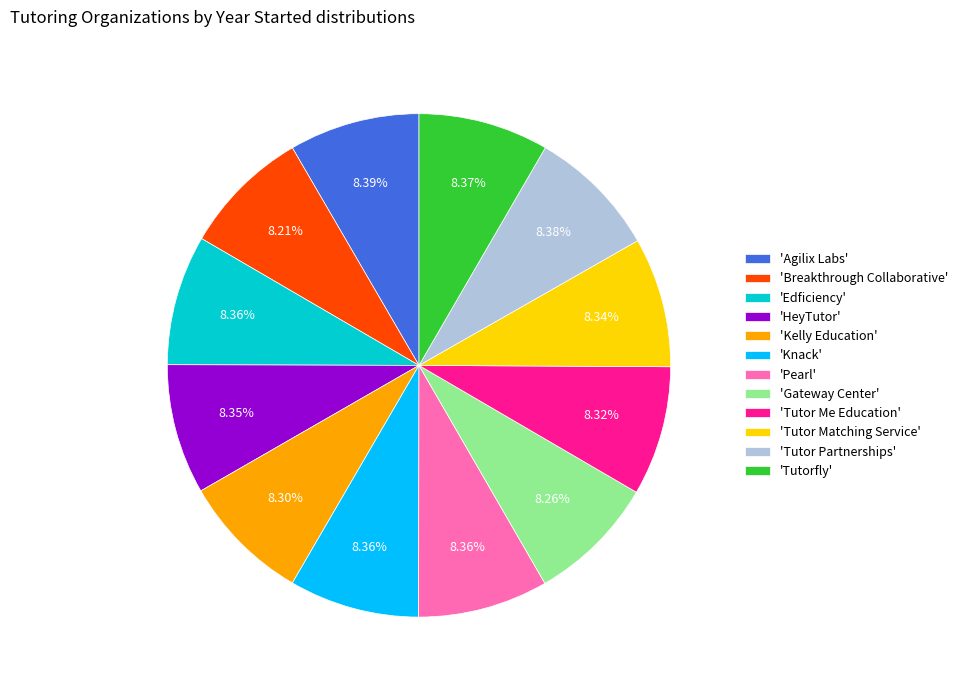

What is the ratio of the value at 'Knack' to the value at 'HeyTutor'?

1.0